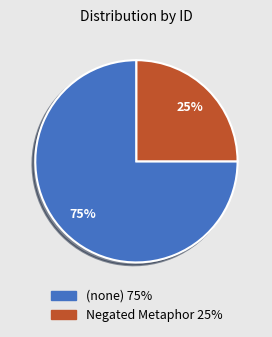

Is there any slice that represents more than half of the pie?

Yes